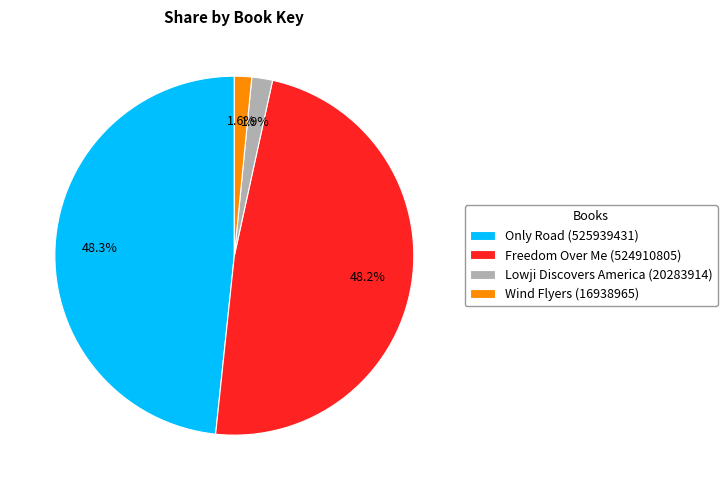

Does Freedom Over Me (524910805) account for over 50% of the chart?

No